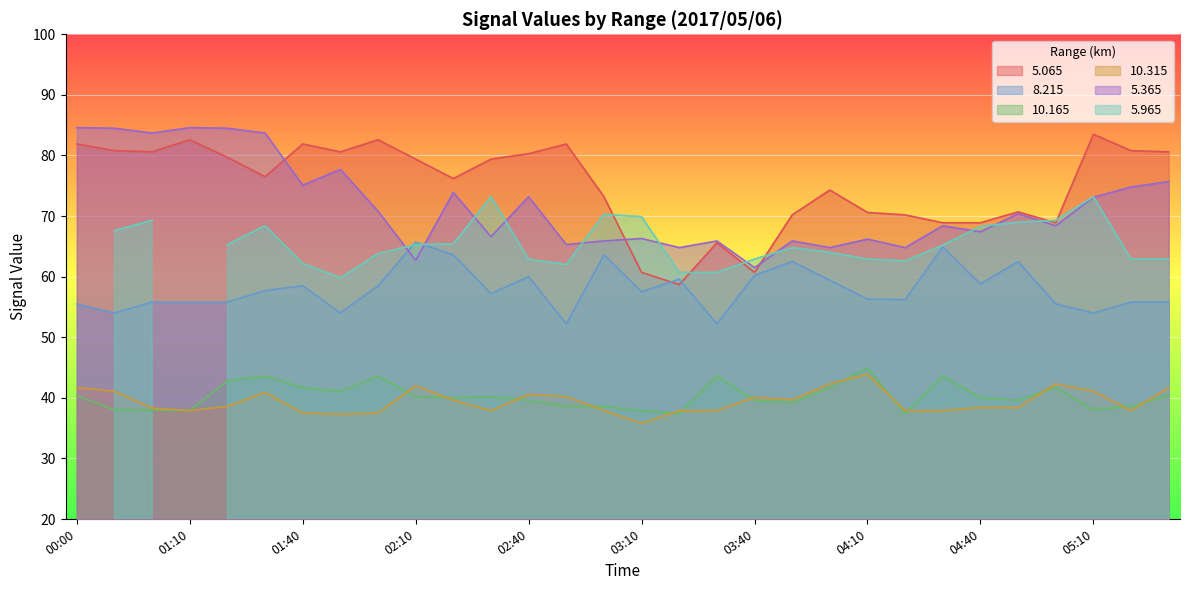

What is the label of the 20th point from the left?

03:50